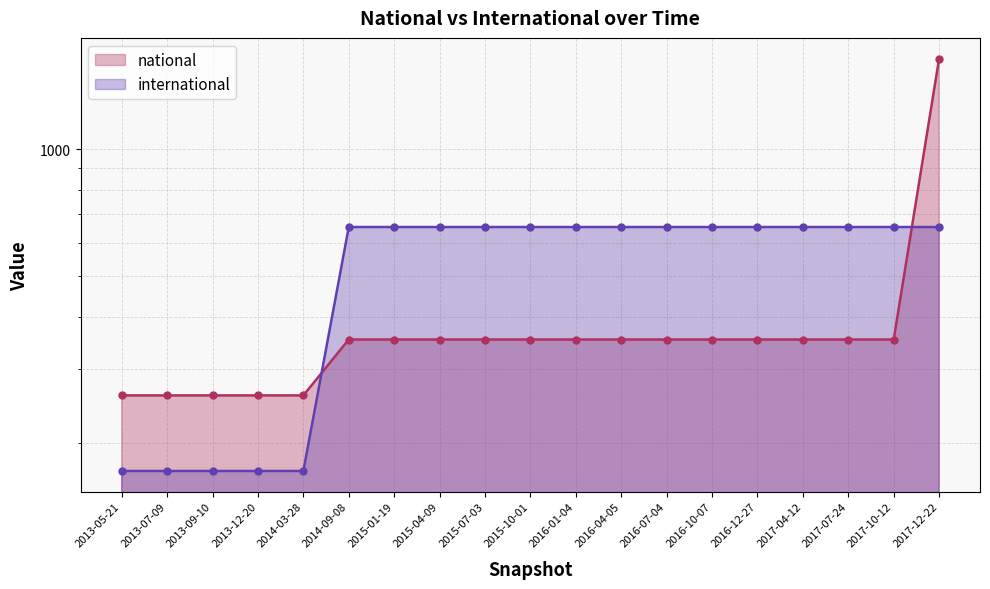

Is the value of international at 2017-10-12 greater than the value of national at 2013-05-21?

Yes